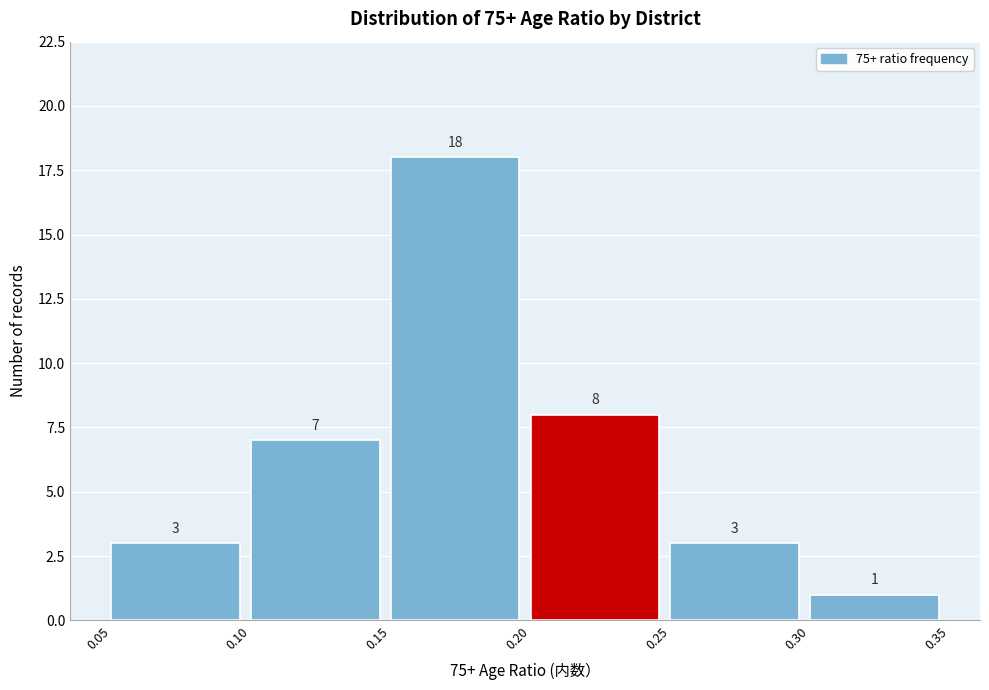

What is the height of the bar covering 0.30 to 0.35 on the x-axis?

1